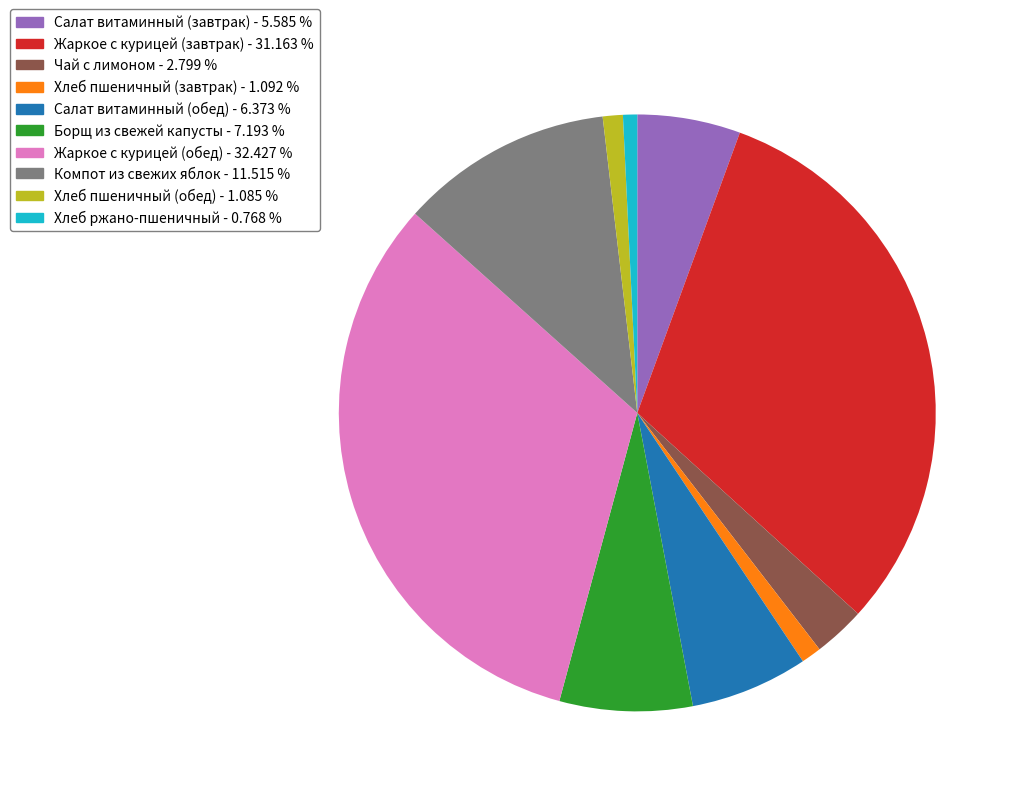

How many slices are in this pie chart?

10